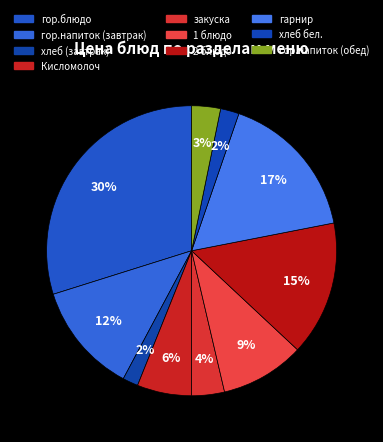

Rank the categories by value from highest to lowest.

гор.блюдо, гарнир, 2 блюдо, гор.напиток (завтрак), 1 блюдо, Кисломолоч, закуска, гор.напиток (обед), хлеб бел., хлеб (завтрак)